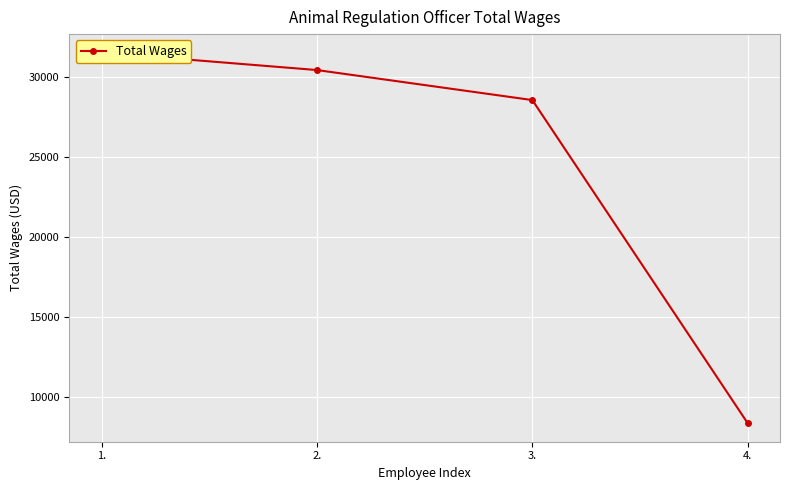

Is it true that the value at 3. is 28550?

True